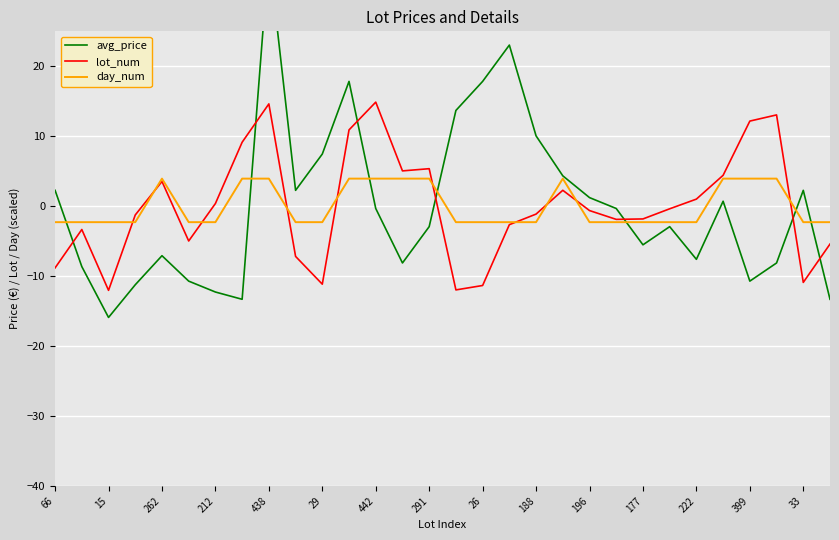

What is the lowest value of the lot_num series?

-12.0